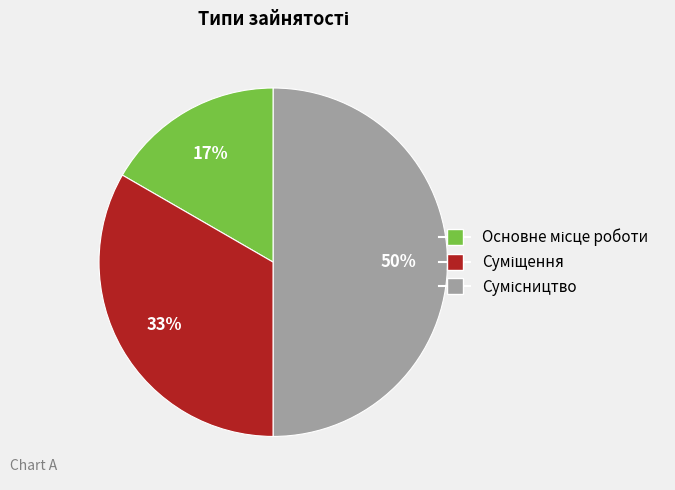

To the nearest percent, what is the average slice percentage?

33%